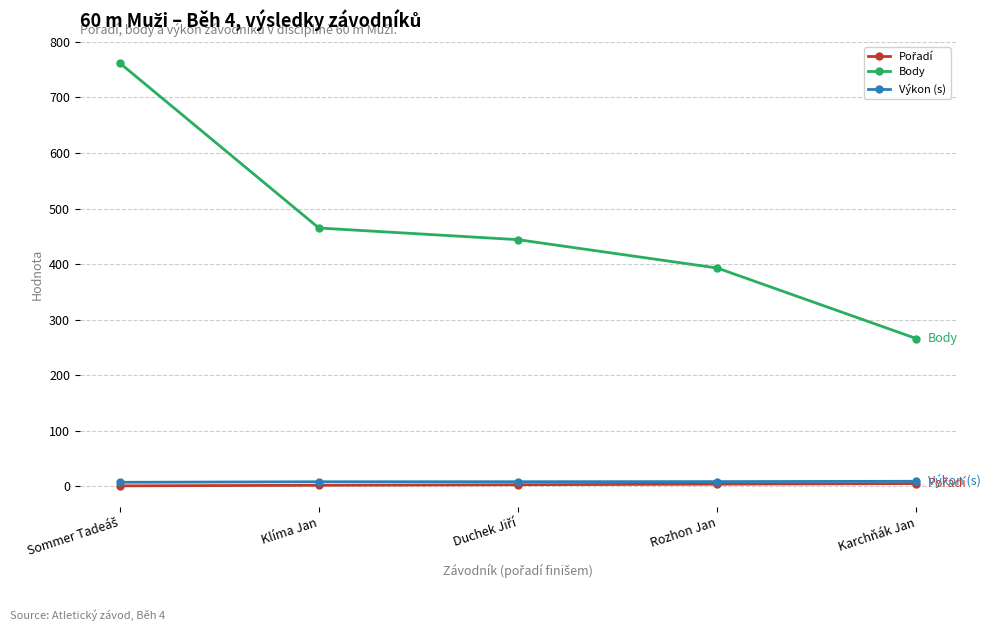

At which label does Body reach its minimum?

Karchňák Jan